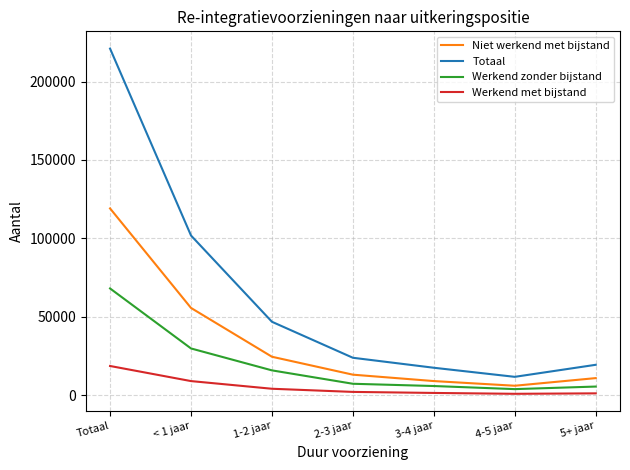

Rank the series by their maximum value, from highest to lowest.

Totaal, Niet werkend met bijstand, Werkend zonder bijstand, Werkend met bijstand